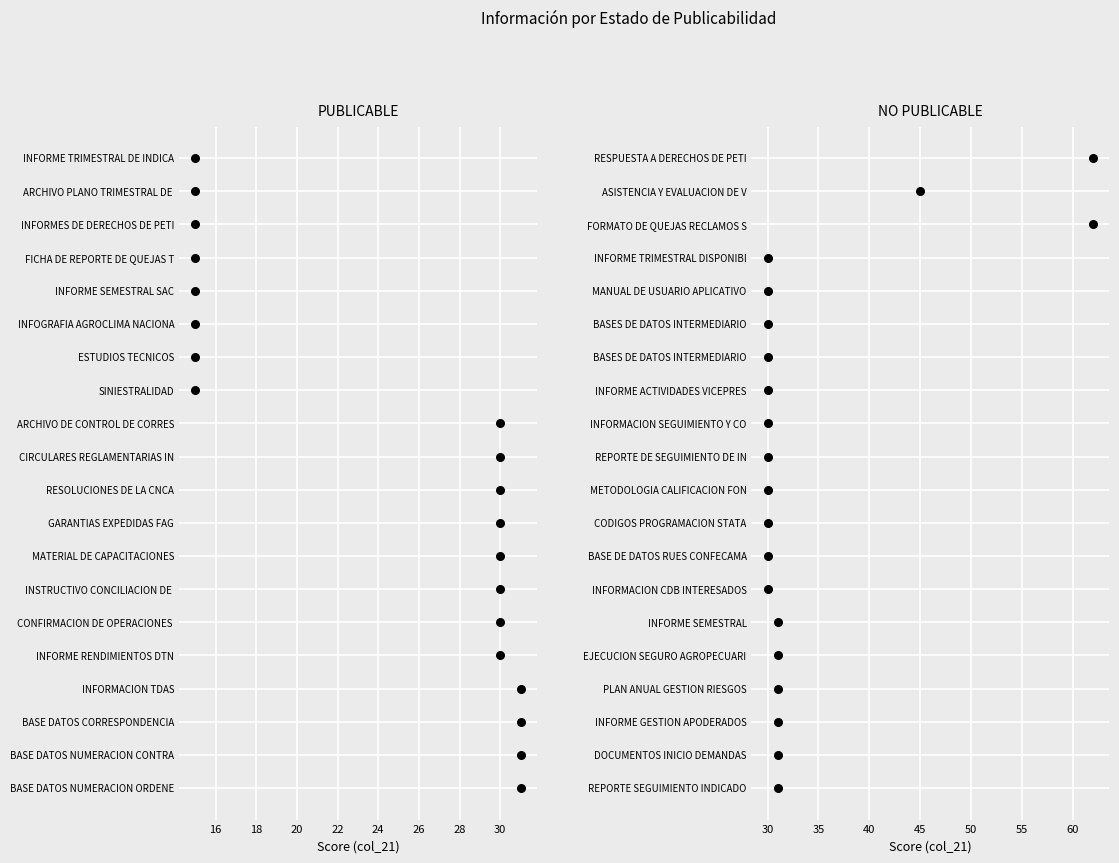

Which series reaches the minimum Y coordinate?

PUBLICABLE